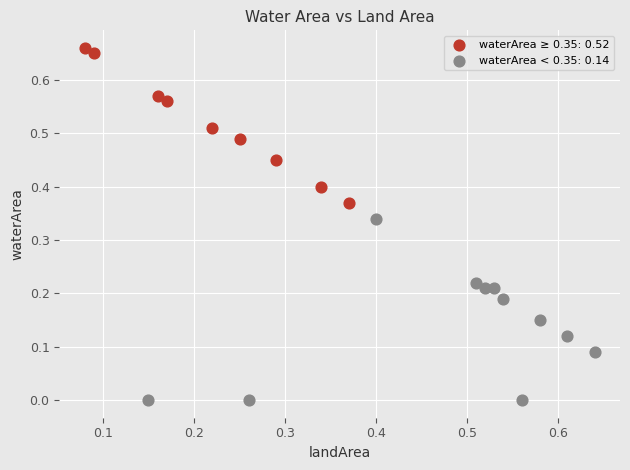

Which series contains the lowest Y value?

waterArea < 0.35: 0.14